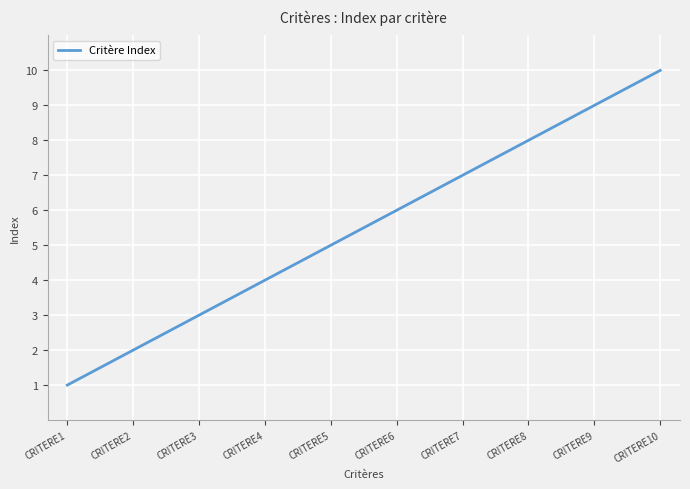

How many lines are shown in the chart?

1